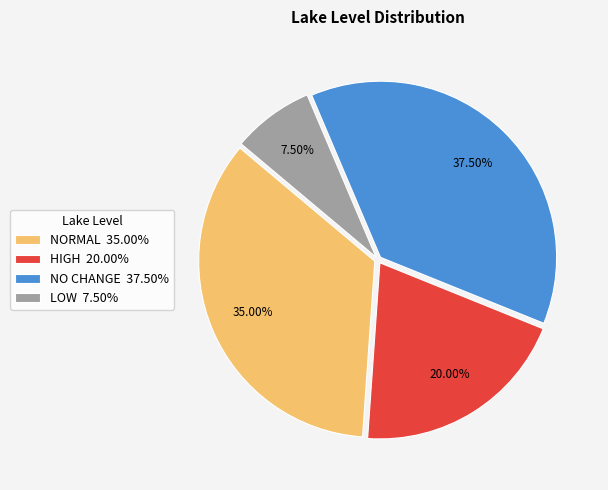

Combined, do NORMAL 35.00% and NO CHANGE 37.50% account for over 50%?

Yes